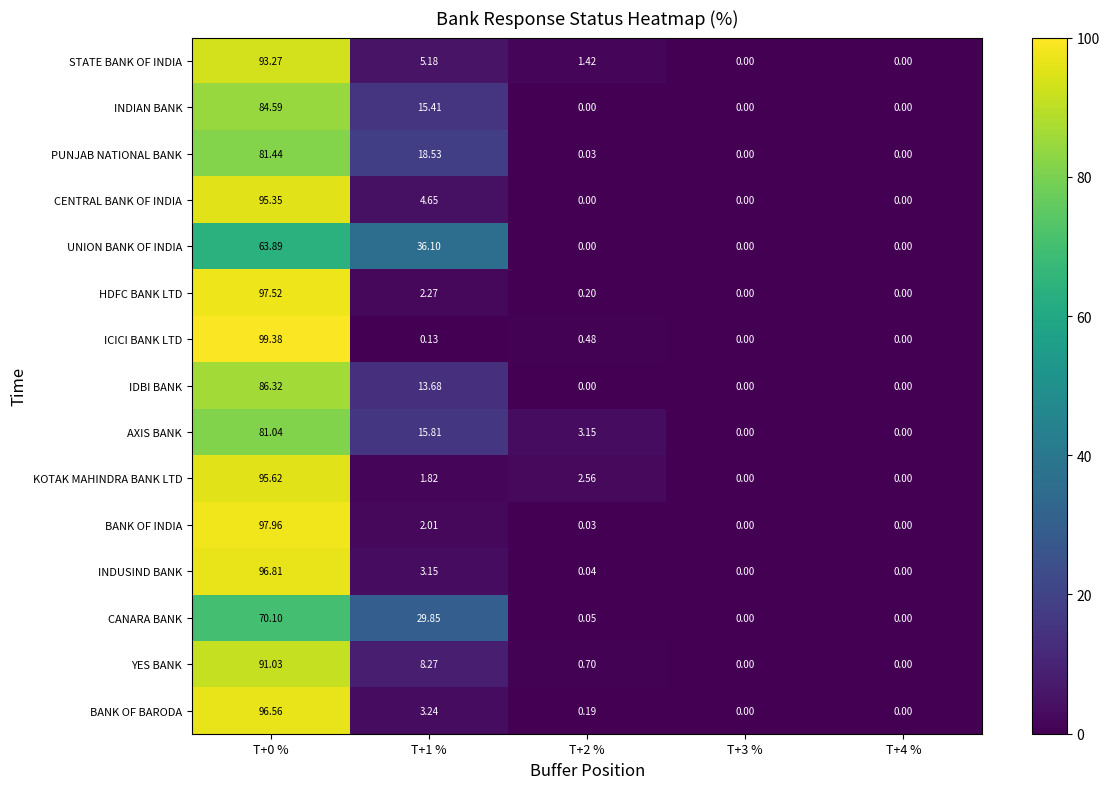

True or false: IDBI BANK has a value of 8.5 at T+1 %.

False